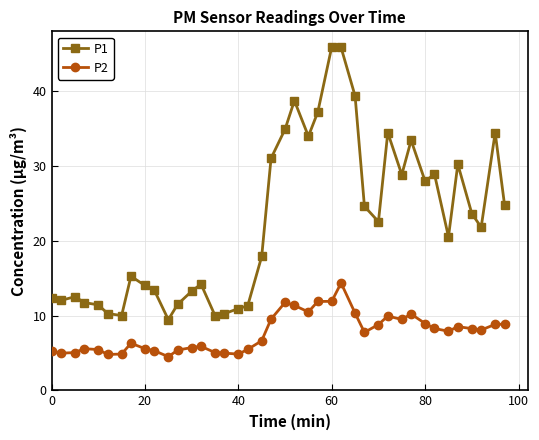

Which series has the largest range (max minus min)?

P1